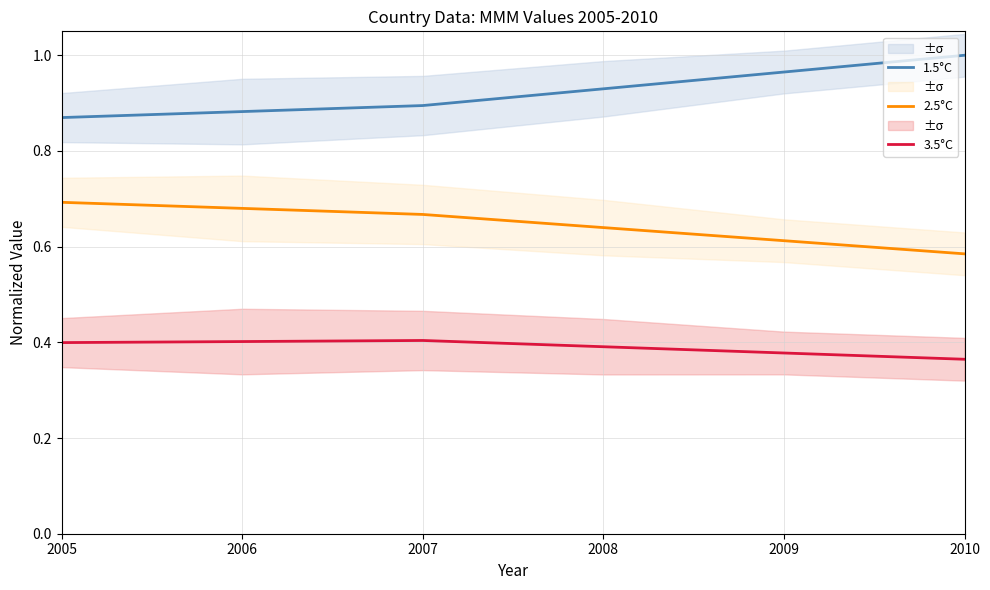

List the labels in order of 3.5°C value, largest first.

2007, 2006, 2005, 2008, 2009, 2010